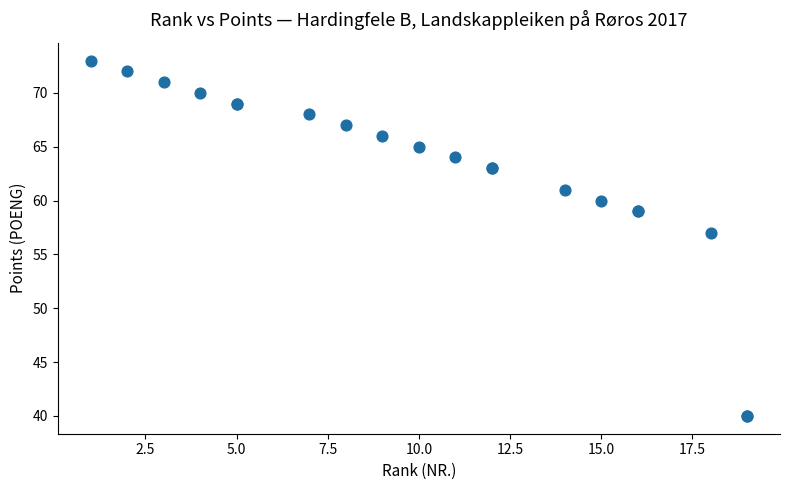

What Y value in the scatter plot is closest to 56?

57